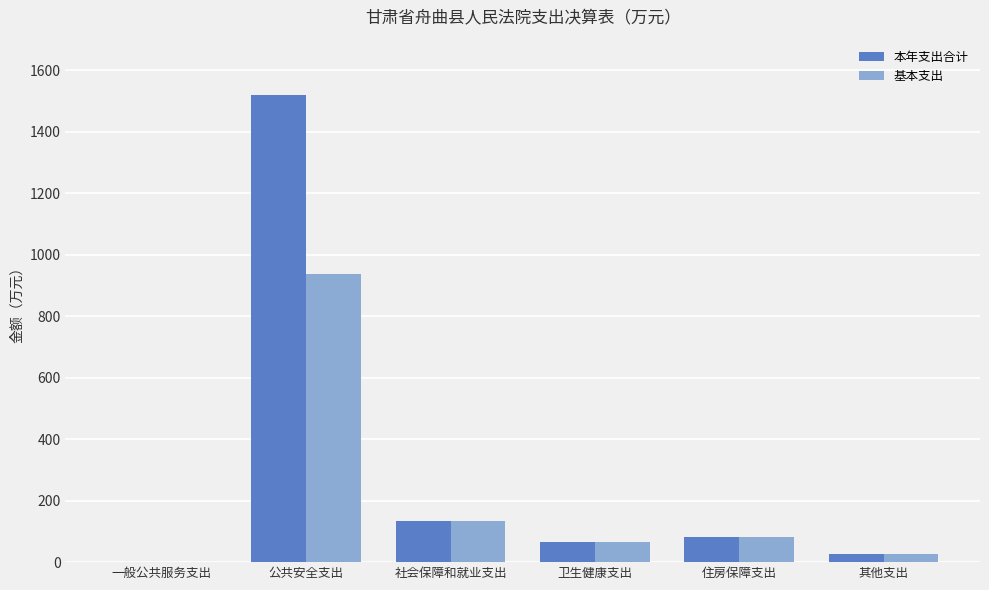

Which category has the highest value in the 本年支出合计 series?

公共安全支出